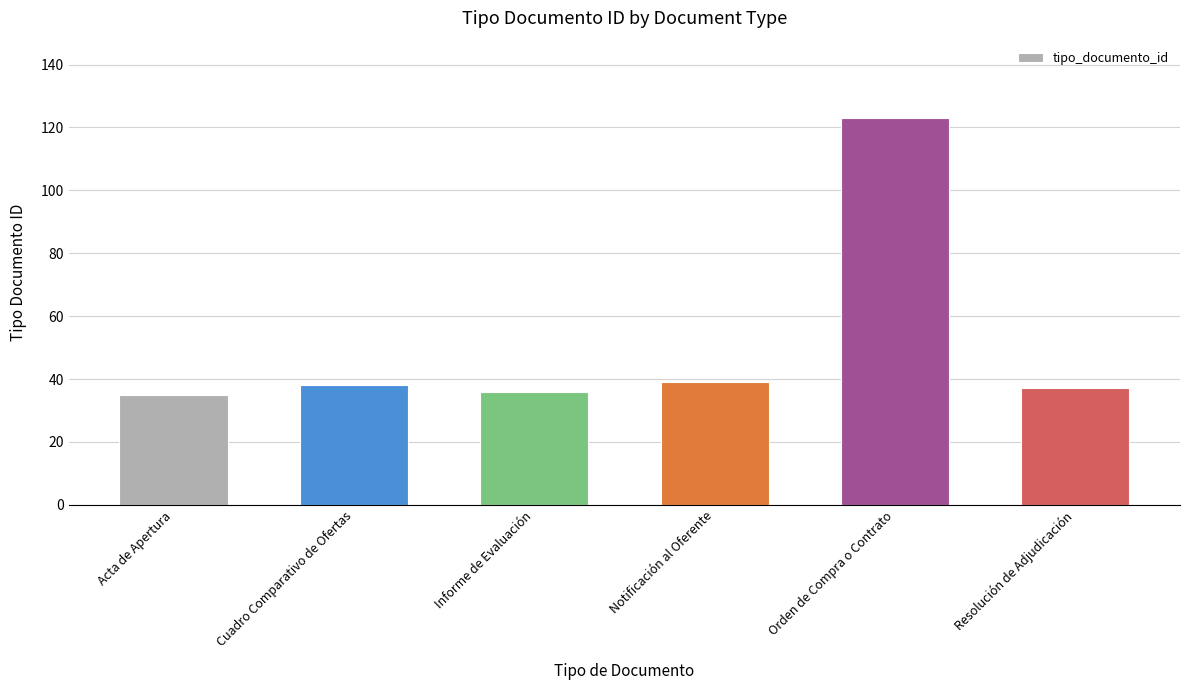

What is the change in value from Acta de Apertura to Orden de Compra o Contrato?

+88